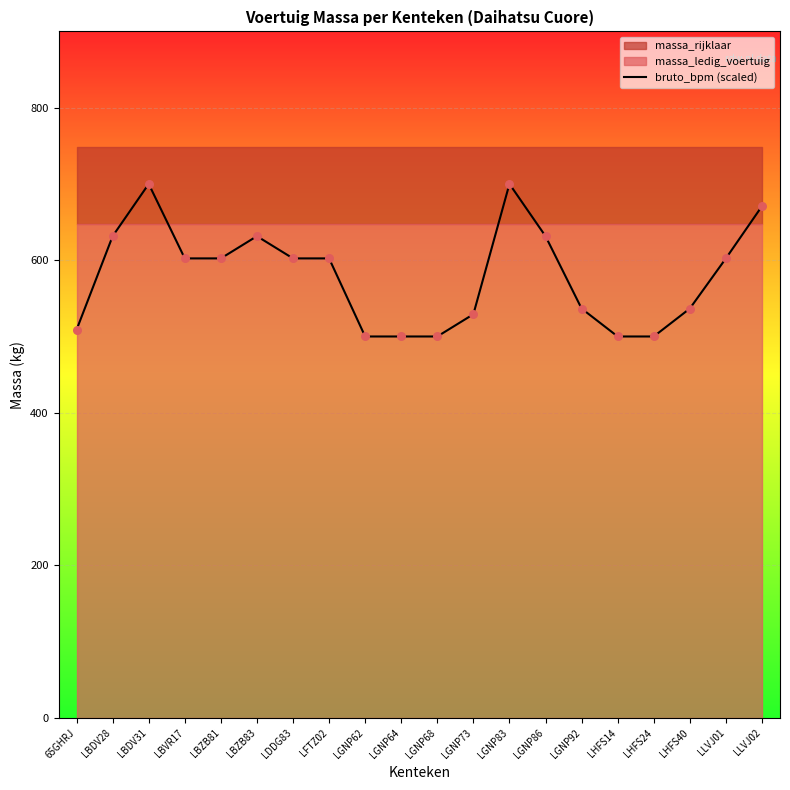

What is the ratio of the value at LGNP64 to the value at LLVJ01?

0.8